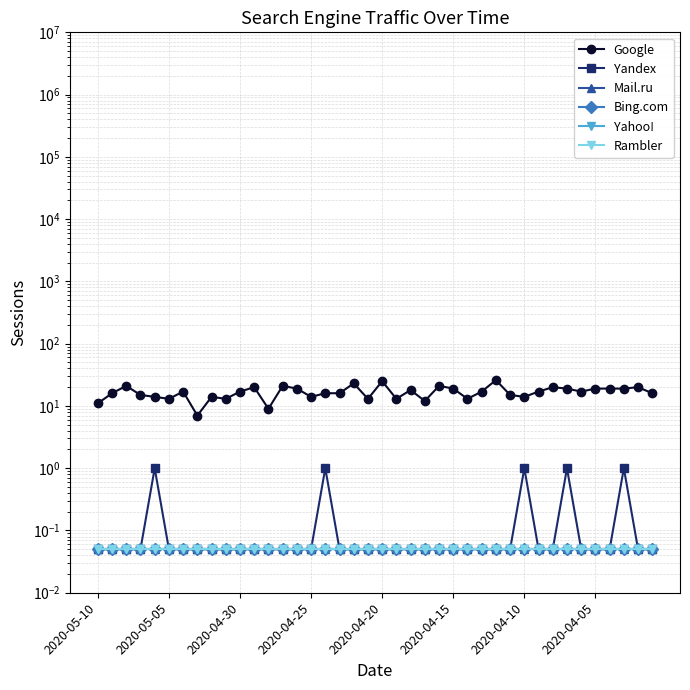

Rank the series at 2020-05-05 from lowest to highest value.

Yandex, Mail.ru, Bing.com, Yahoo!, Rambler, Google